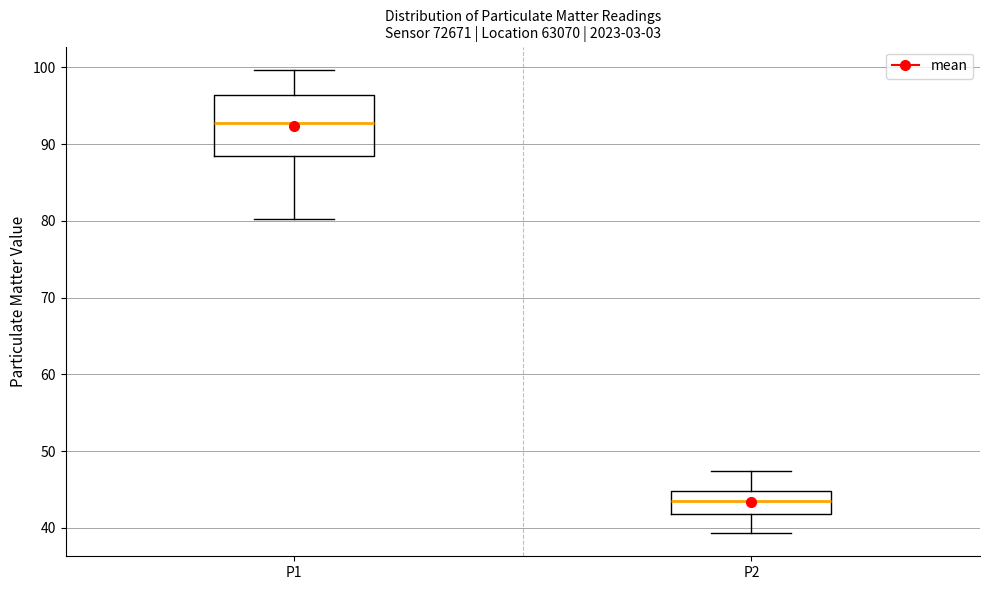

Comparing the boxes themselves (not the whiskers), which one is the tallest?

P1